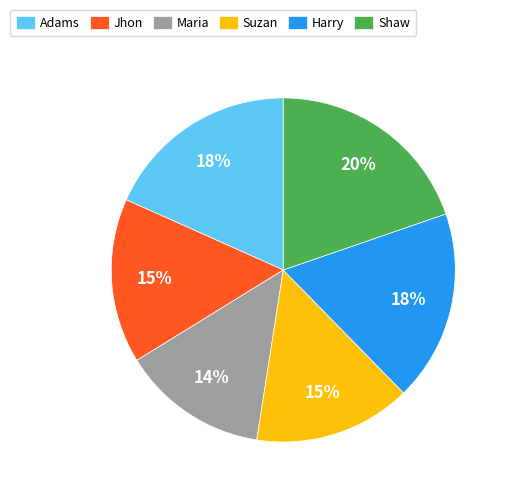

Which has a higher value, Maria or Suzan?

Suzan